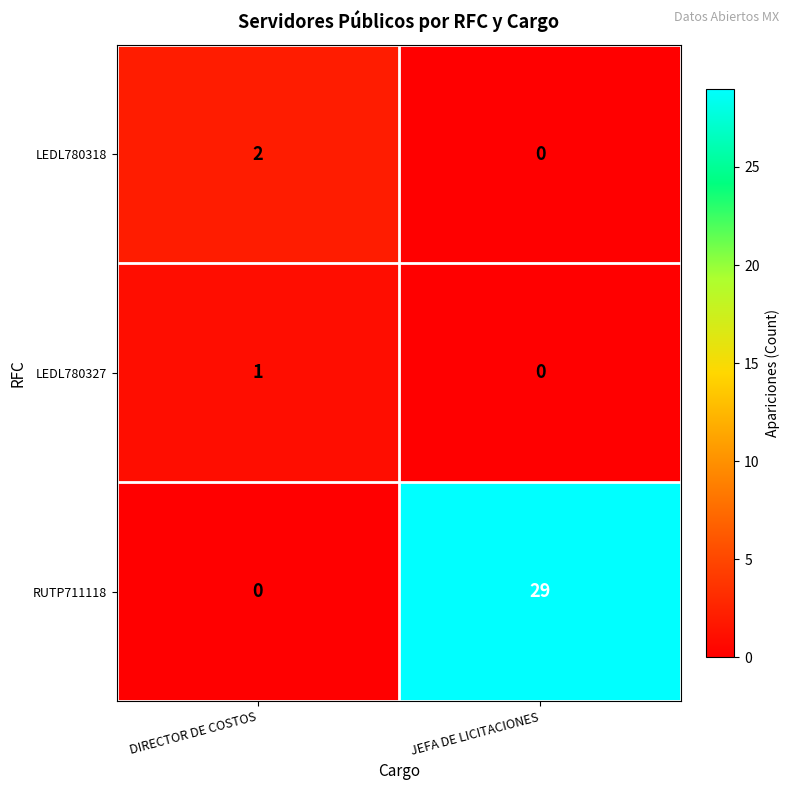

At which label is LEDL780327 closest to 0?

JEFA DE LICITACIONES